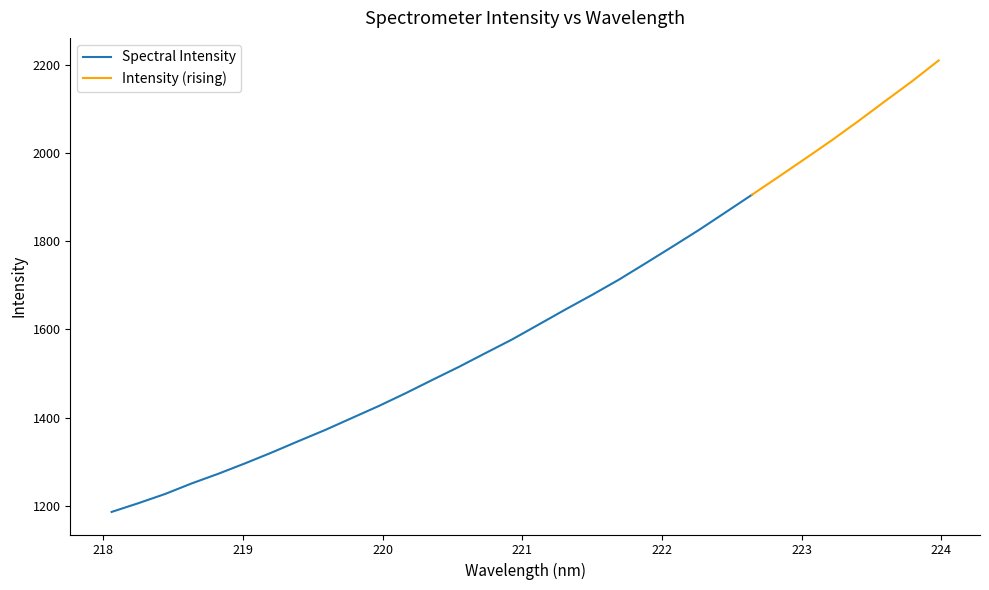

Is this an area chart (filled region under the line)?

No